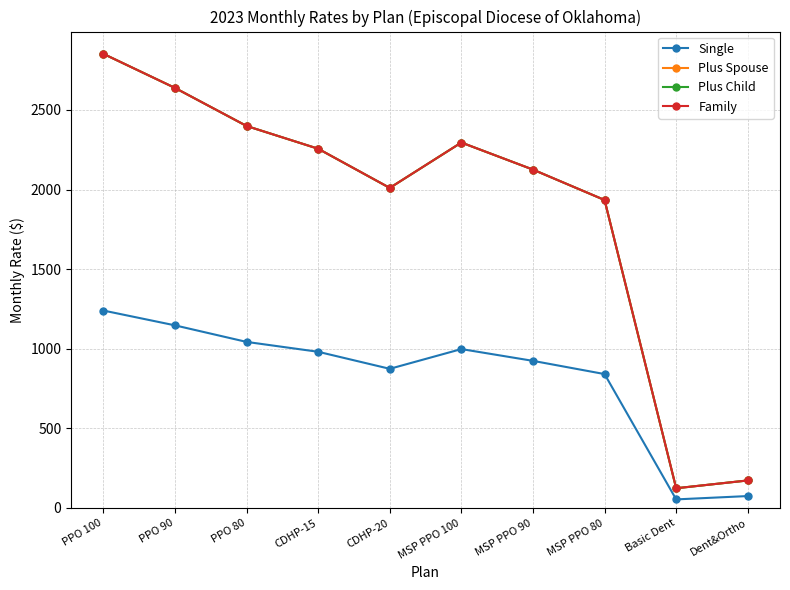

What is the label of the 1st point from the left?

PPO 100